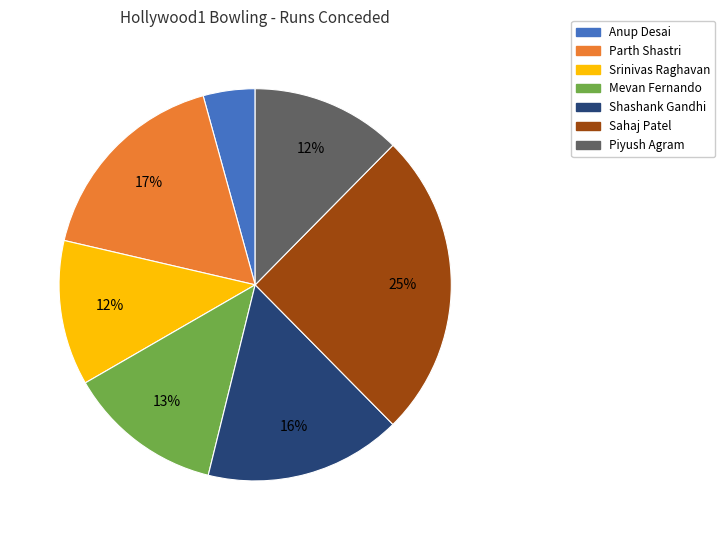

To the nearest percent, what is the average slice percentage?

14%